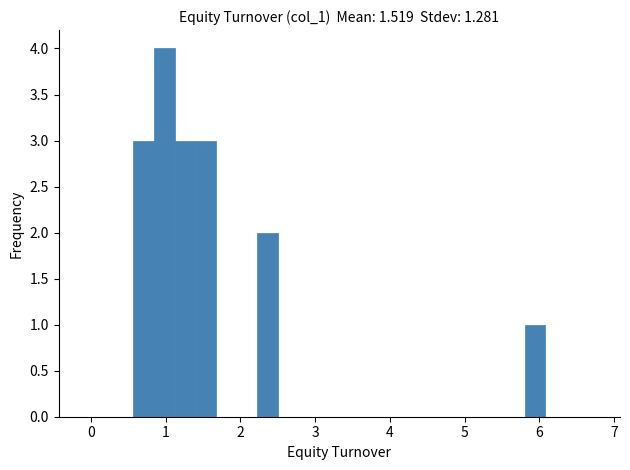

Around what value on the x-axis is the tallest bar? Give the approximate position of its centre, as read against the axis.

1.0